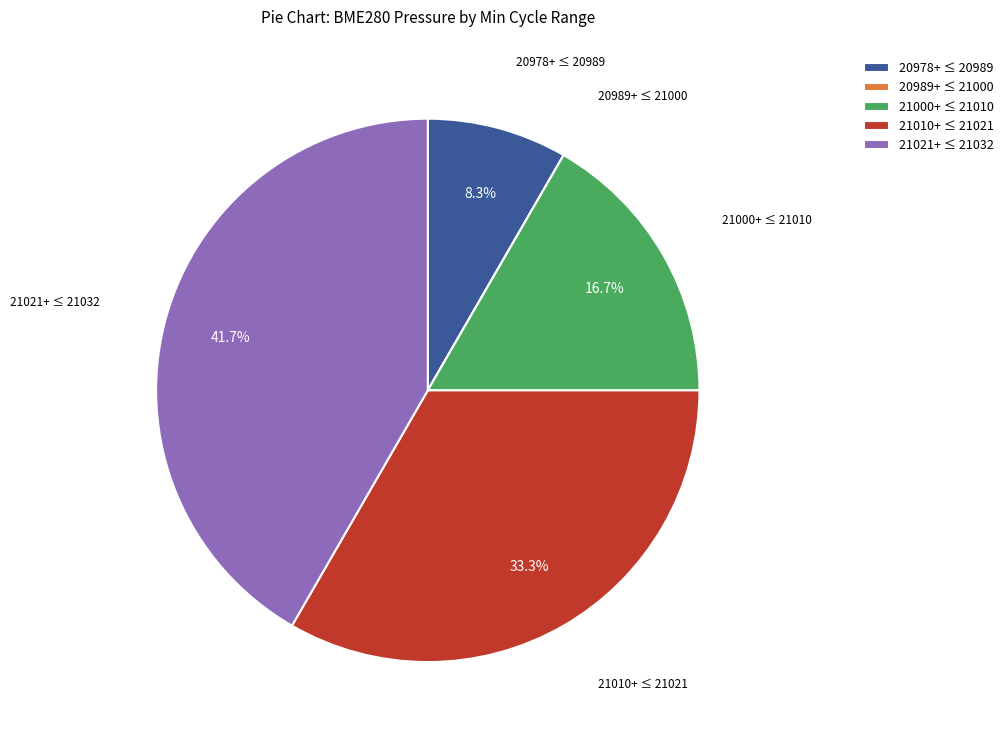

Combined, what portion of the pie is 20978+ ≤ 20989 and 21000+ ≤ 21010?

25.0%